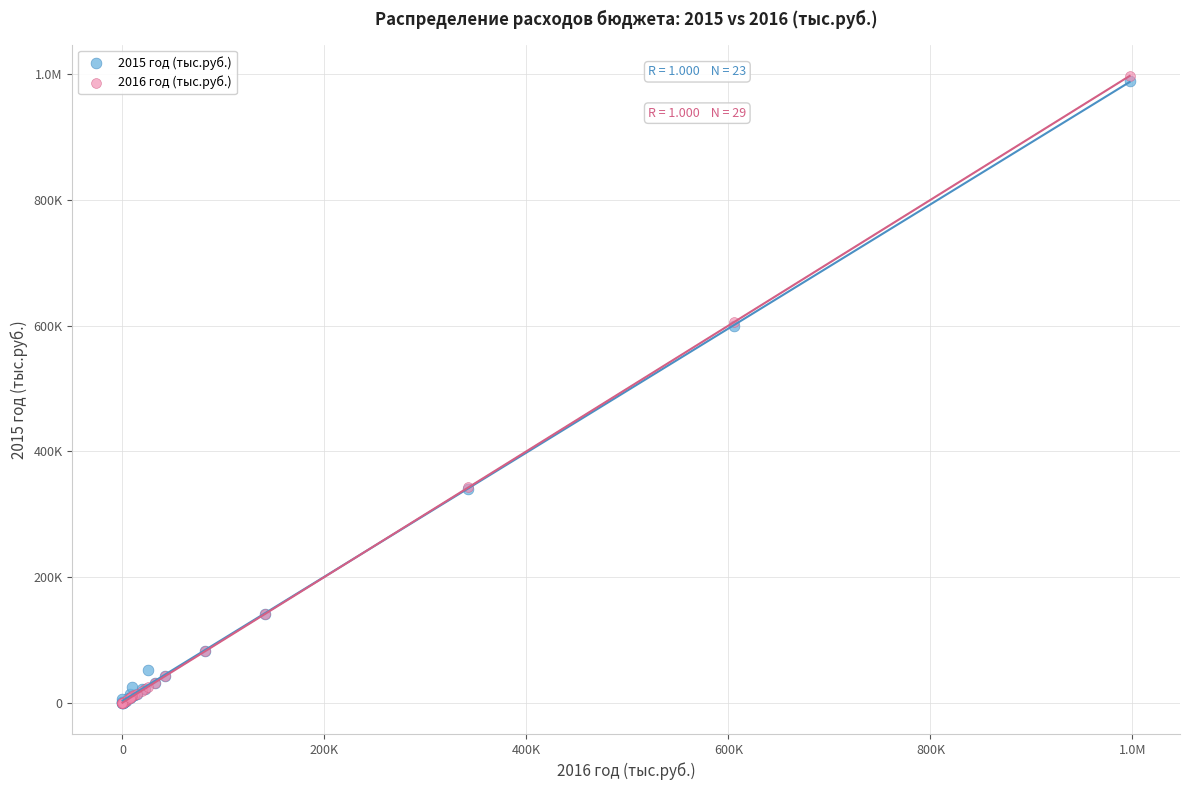

What are all the series names shown in the legend?

2015 год (тыс.руб.), 2016 год (тыс.руб.)